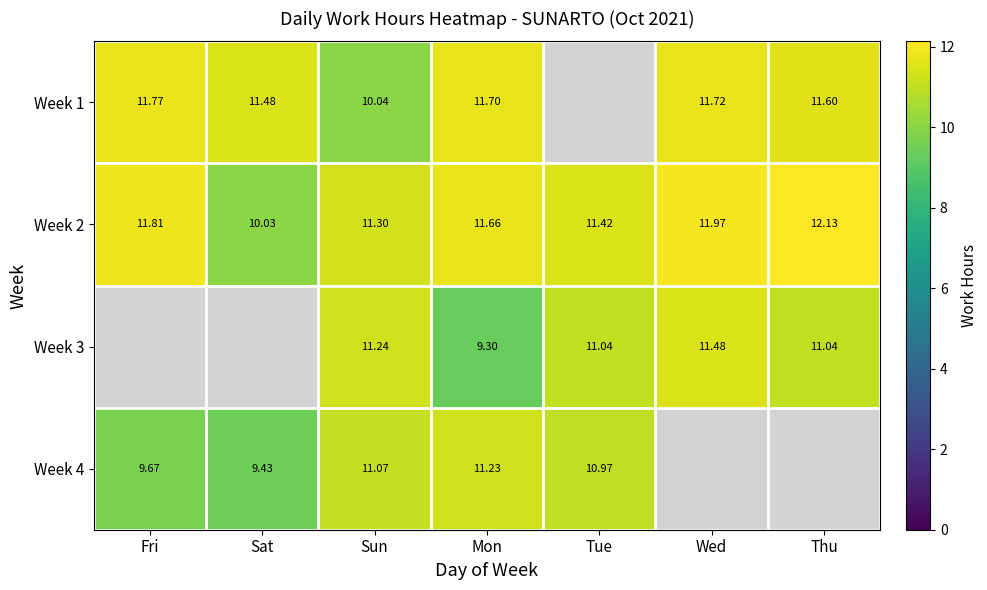

Is the value of Week 2 at Tue greater than the value of Week 4 at Tue?

Yes